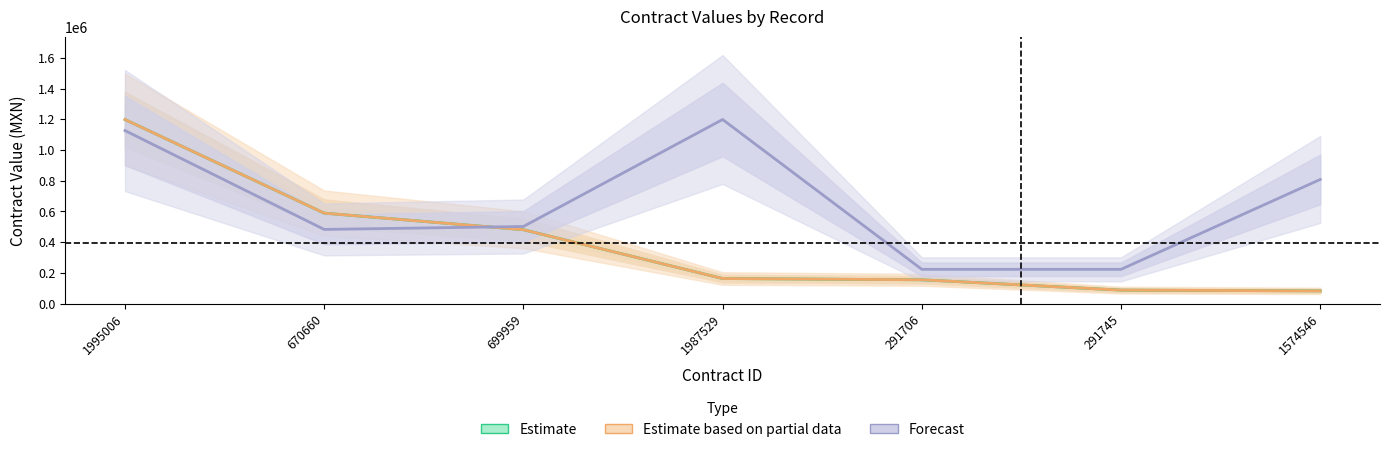

How many intersections are there between Estimate based on partial data and Forecast?

1